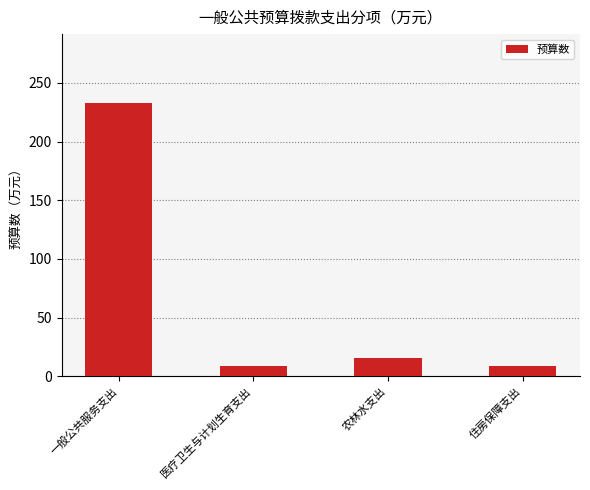

What is the smallest value displayed?

9.2